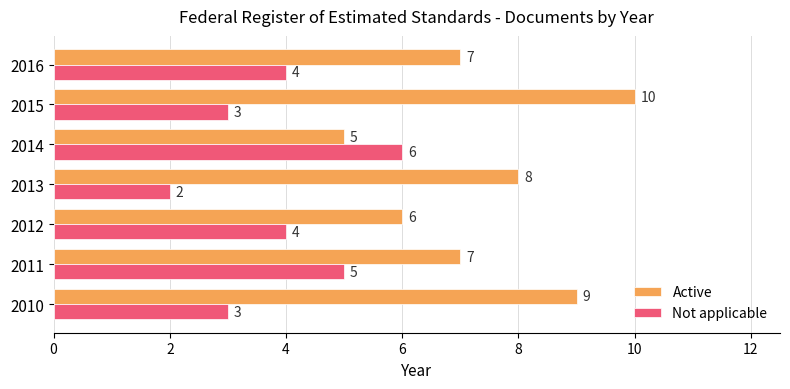

At 2012, list the series in order from largest to smallest.

Active, Not applicable